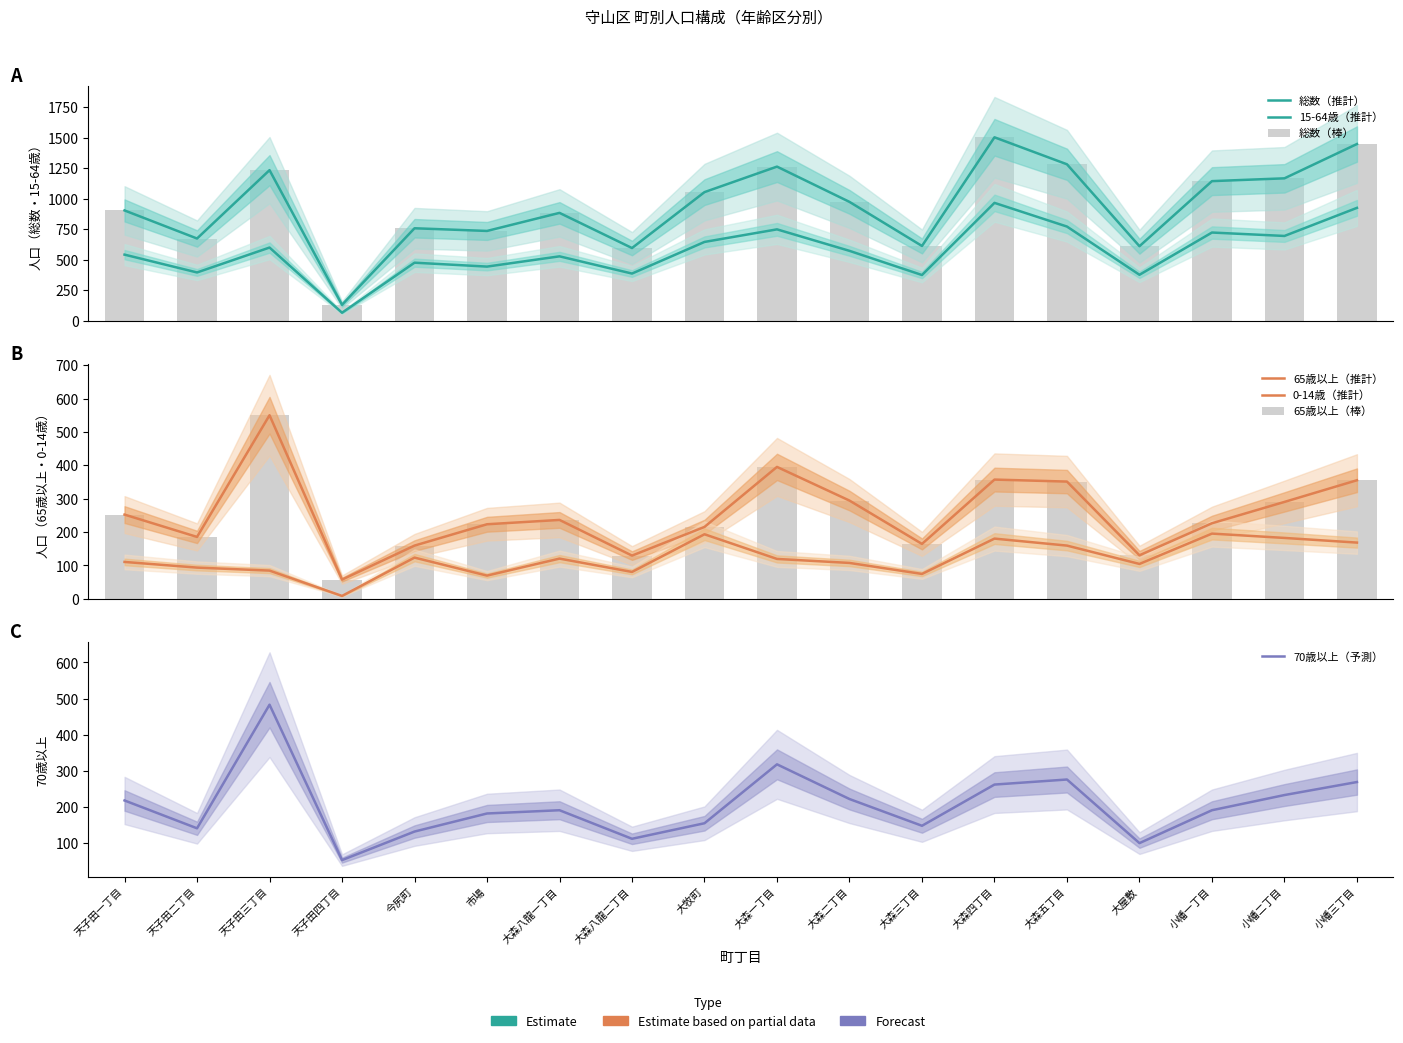

What is the difference between the 70歳以上 values at 大牧町 and 天子田四丁目?

102